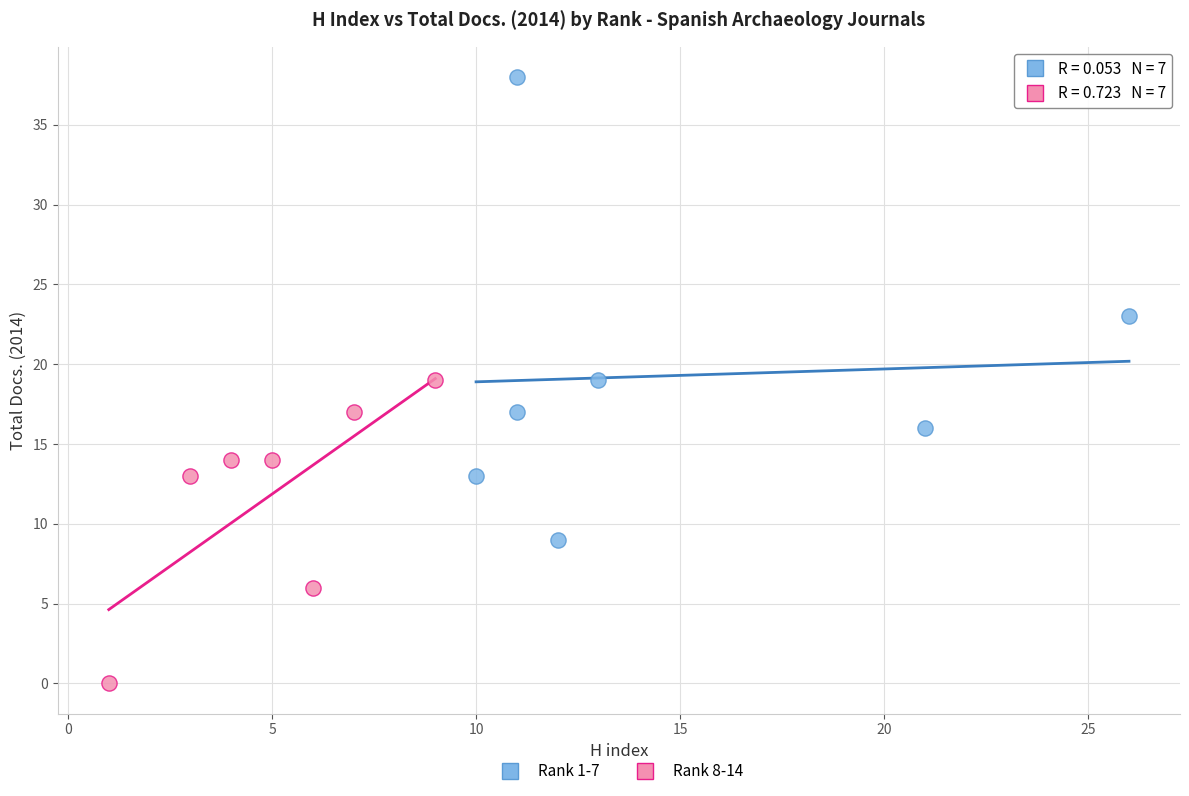

Which series reaches the minimum Y coordinate?

Rank 8-14